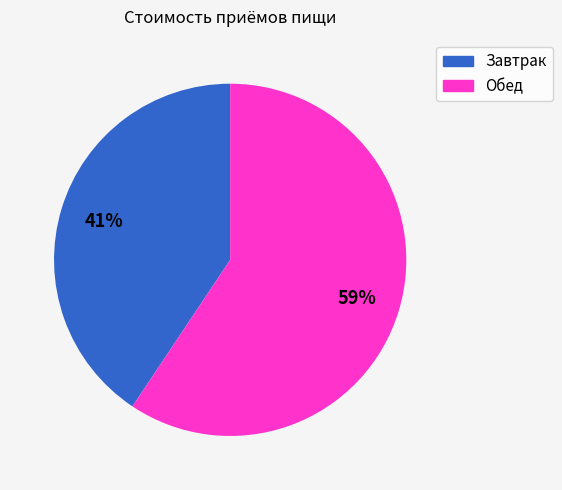

Which has a higher value, Обед or Завтрак?

Обед